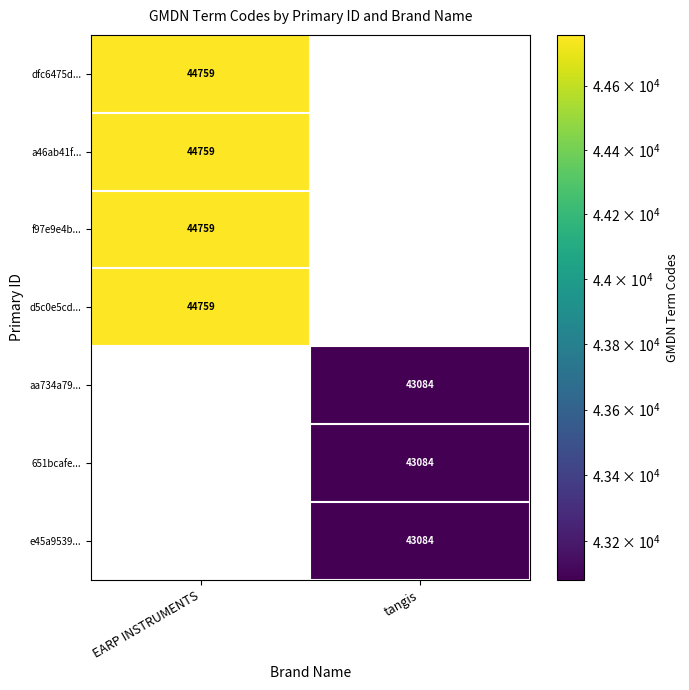

Is it true that aa734a79... equals 43084 at tangis?

True